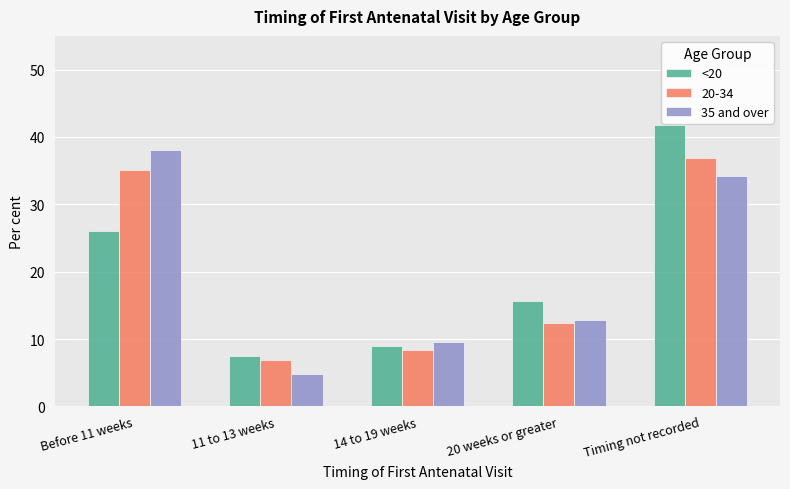

At how many categories does at least one series exceed 17?

2